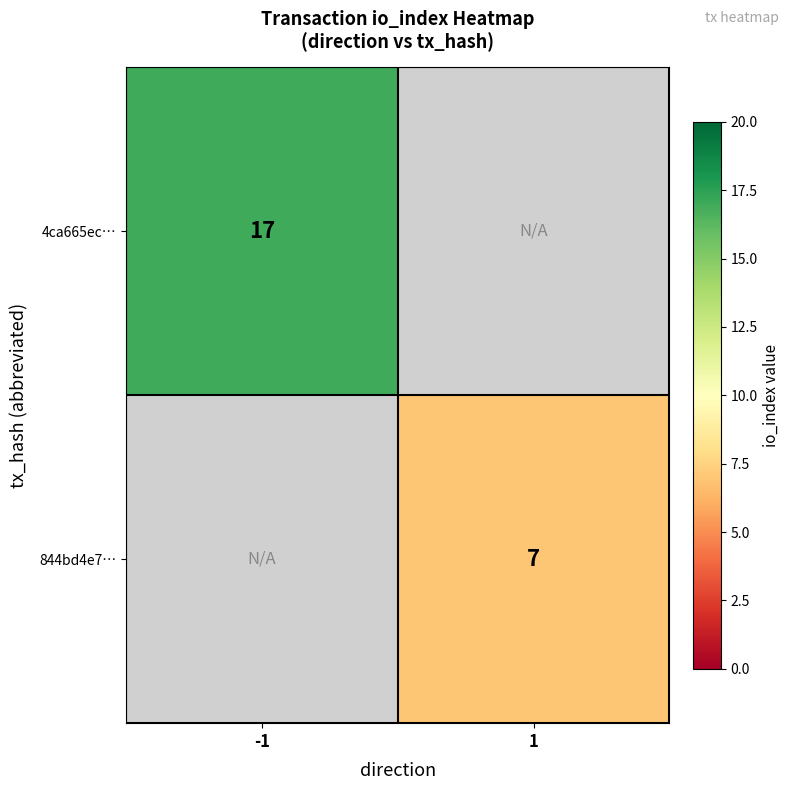

The value of 4ca665ec… at -1 is 17. True or false?

True